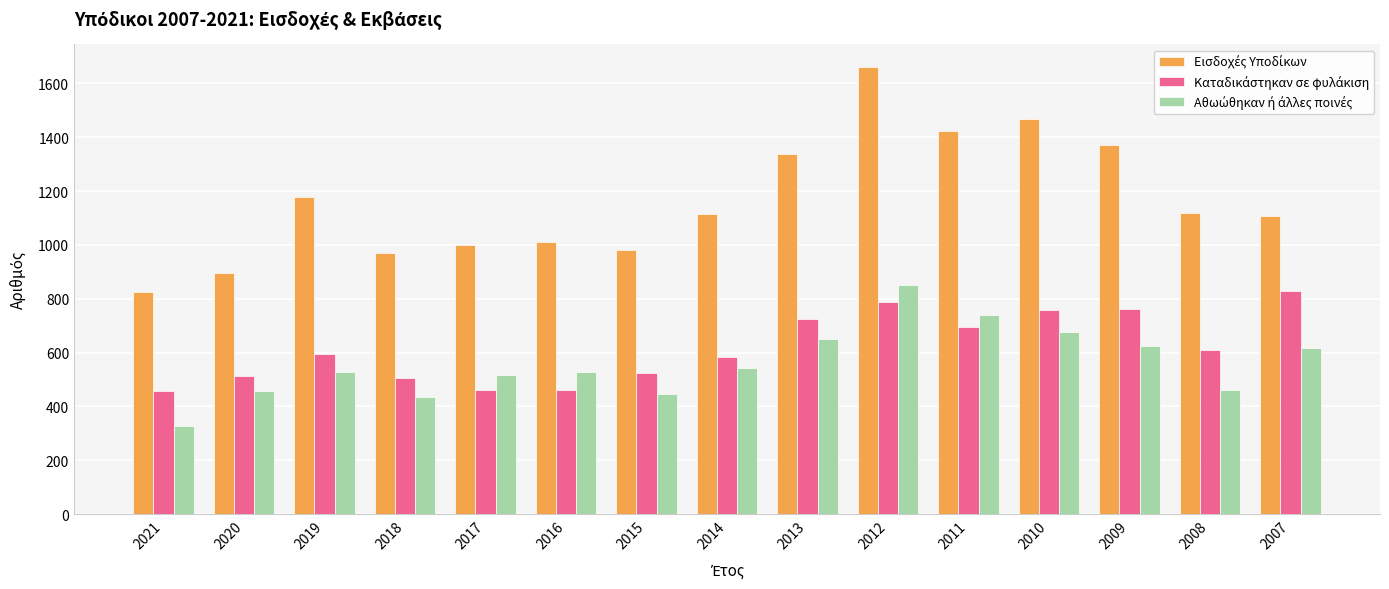

What is the spread (max minus min) of values at 2014?

571